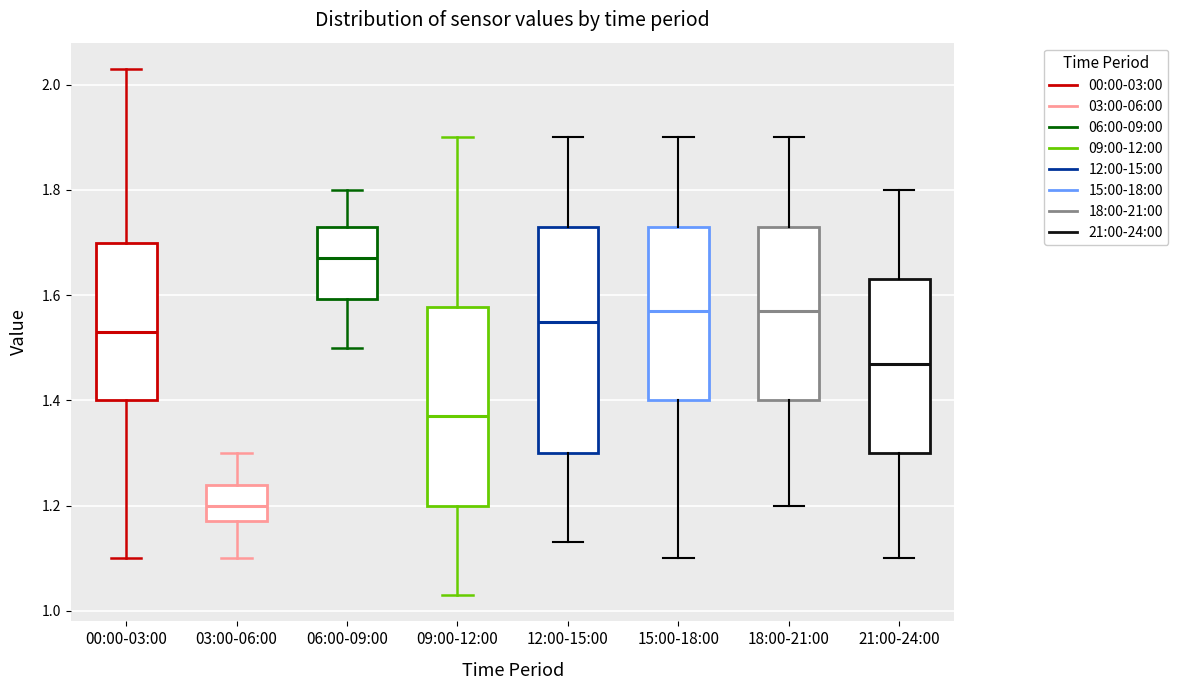

Where is the upper edge of the box for 03:00-06:00 on the y-axis? The values are not printed on the chart, so give them approximately, as read against the axis.

1.24